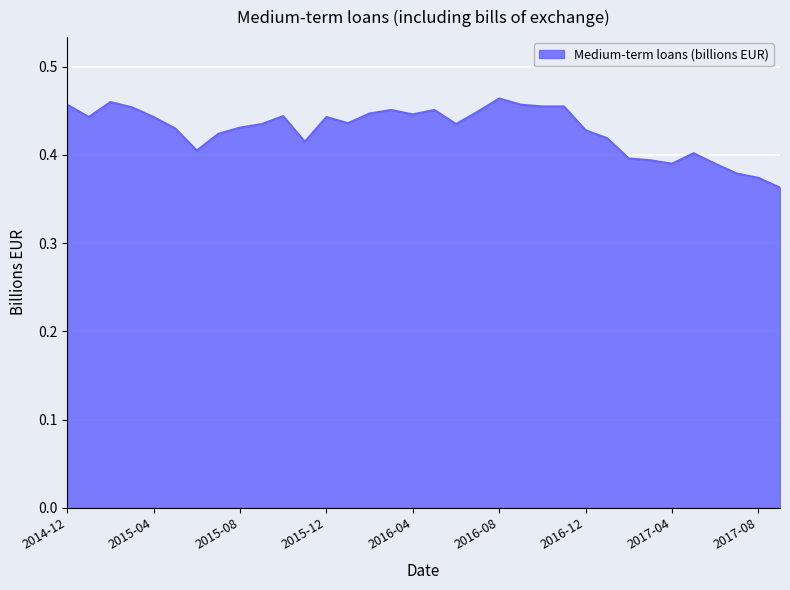

At which category does the chart reach its minimum across all series?

2017-09